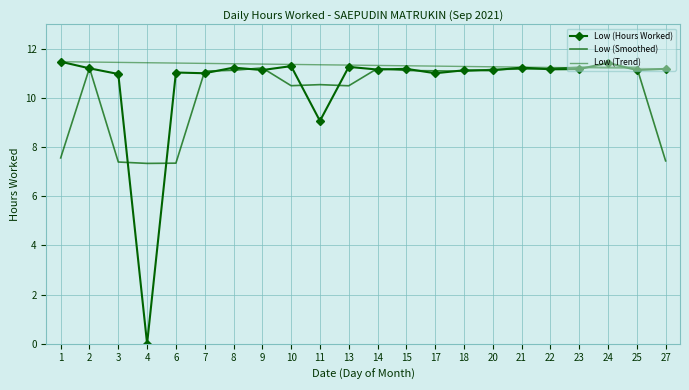

How many distinct data groups are displayed?

3